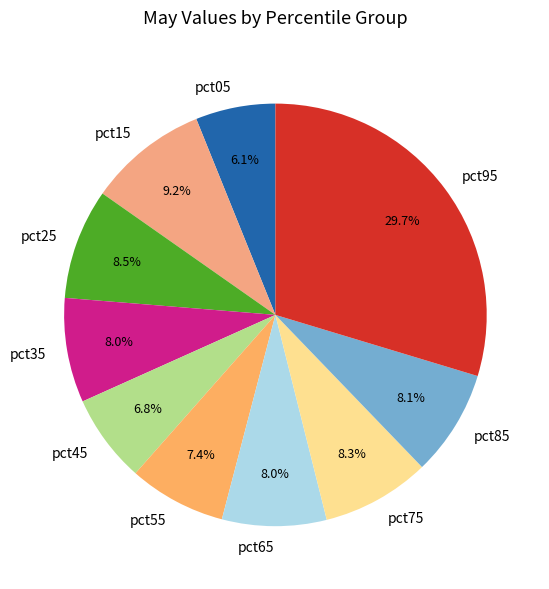

To the nearest percent, what portion does pct45 represent?

7%